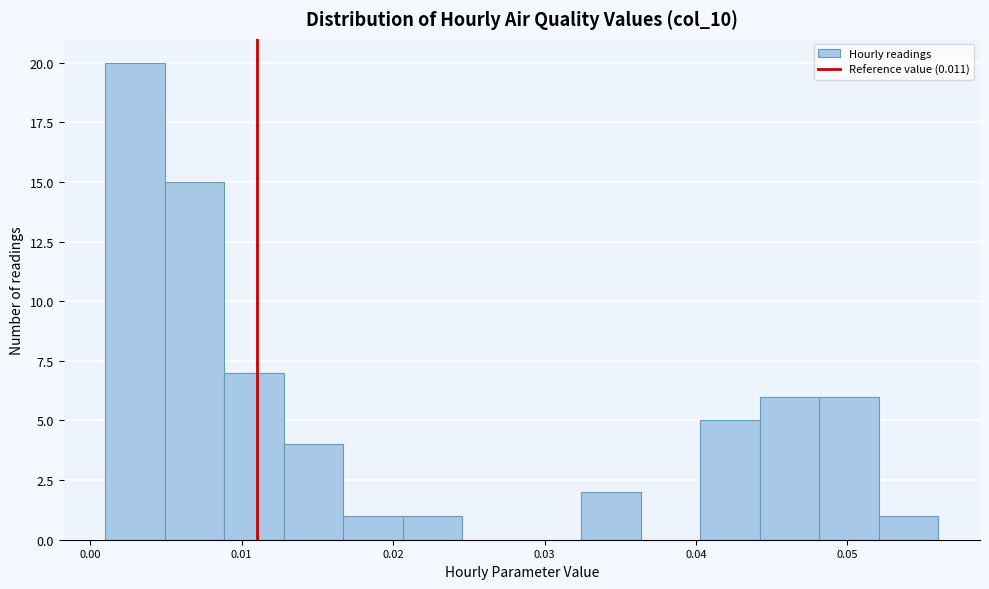

Around what value on the x-axis is the tallest bar? Give the approximate position of its centre, as read against the axis.

0.003